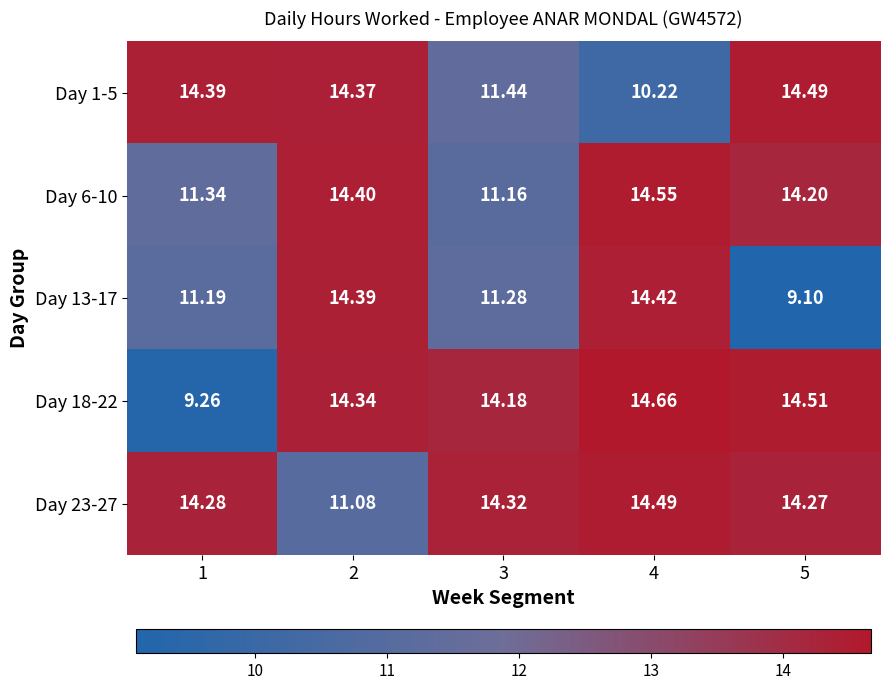

Is the value of Day 23-27 at 2 greater than the value of Day 1-5 at 1?

No